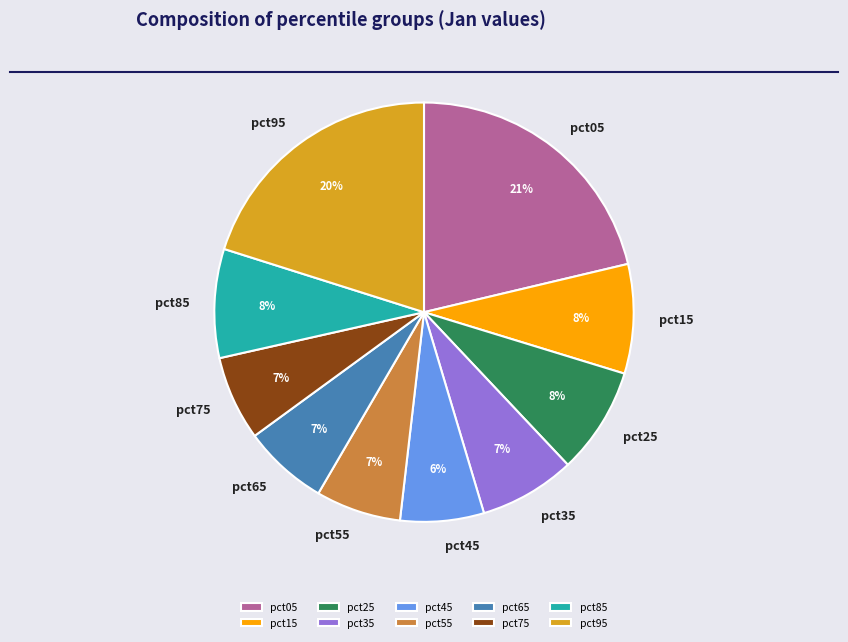

Between pct65 and pct05, which is larger?

pct05